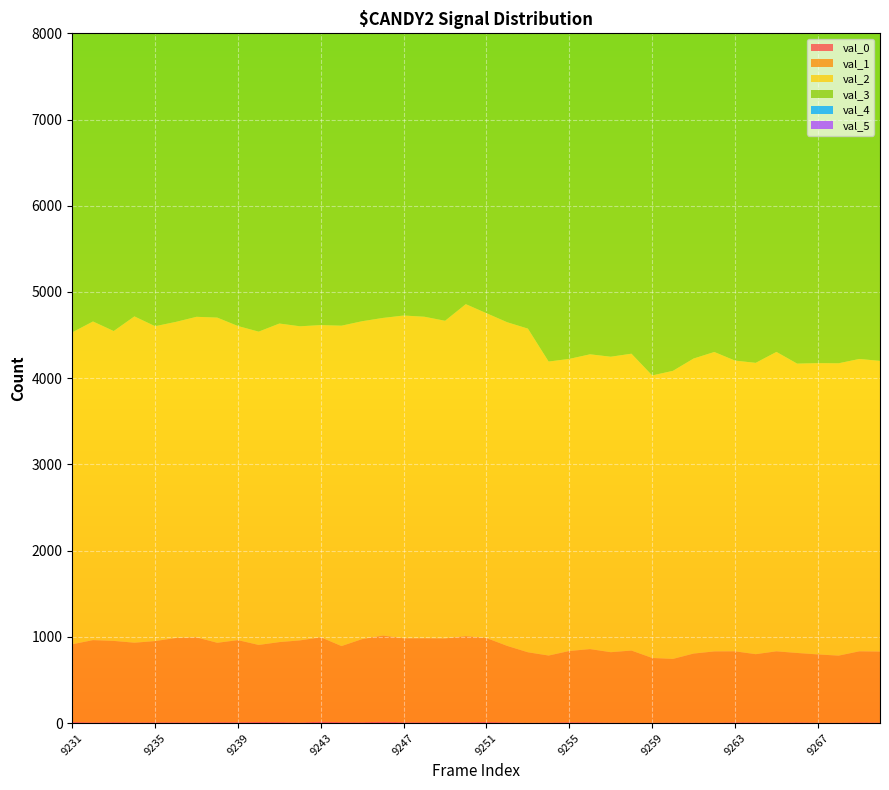

Reading left to right, extract all data points from this chart.

val_0: 12	6	10	7	8	8	6	10	9	12	11	6	16	10	9	16	9	8	10	9	12	7	3	5	9	8	4	2	3	5	4	3	8	7	4	8	4	3	8	5
val_1: 902	956	943	925	943	979	988	921	953	894	928	953	979	883	965	999	974	976	972	999	974	888	818	778	827	850	818	839	752	739	802	828	824	792	828	805	792	779	824	824
val_2: 3618	3696	3594	3785	3652	3666	3718	3772	3643	3634	3695	3643	3621	3716	3687	3684	3744	3729	3684	3851	3768	3754	3754	3410	3388	3419	3427	3443	3277	3341	3422	3473	3372	3379	3473	3356	3379	3391	3391	3372
val_3: 7056	7140	7077	7102	7159	7113	7028	6886	7039	7081	7109	7039	7148	6991	7007	7039	7067	7188	7039	6972	6876	6991	6879	6824	6879	6947	6965	6870	6983	6816	6774	6772	6800	6998	6809	6771	6998	6922	6800	6922
val_4: 7130	7249	7128	7056	7132	7078	7193	7192	7072	7109	7225	7072	6973	7112	7082	7140	7094	7192	7140	7076	7104	7138	7211	7215	7211	7187	7174	7220	7259	7302	7203	7208	7231	7207	7215	7178	7207	7368	7231	7368
val_5: 4871	4702	4854	4751	4724	4749	4797	4747	4860	4904	4749	4860	4857	4752	4784	4747	4768	4615	4747	4706	4745	4738	5013	5061	5013	4994	4998	5011	5069	5096	5039	5117	5090	4922	5027	5110	4922	4993	5090	4993